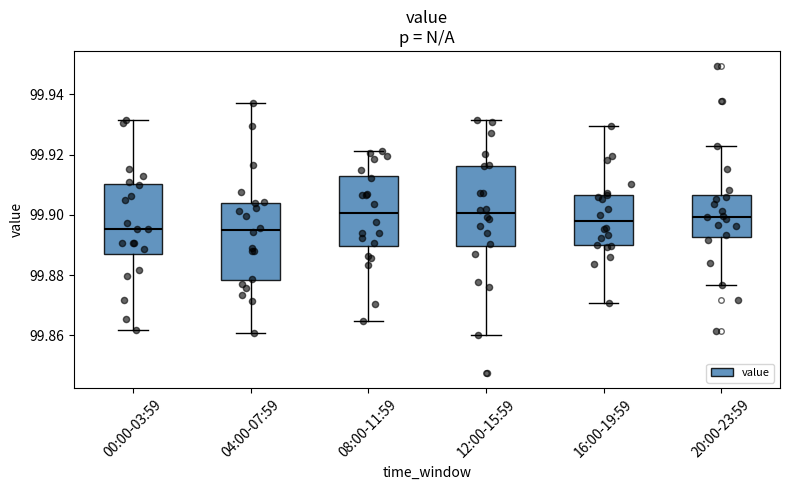

Reading left to right, transcribe this box plot: for each box, give where its median line is, the range the box spans, and where its two whiskers end, as read against the y-axis. The values are not printed on the chart, so give them approximately, as read against the axis.

00:00-03:59: median 99.896, box 99.888 to 99.910, whiskers 99.862 to 99.932
04:00-07:59: median 99.894, box 99.878 to 99.904, whiskers 99.860 to 99.938
08:00-11:59: median 99.900, box 99.890 to 99.912, whiskers 99.864 to 99.922
12:00-15:59: median 99.900, box 99.890 to 99.916, whiskers 99.860 to 99.932
16:00-19:59: median 99.898, box 99.890 to 99.906, whiskers 99.870 to 99.930
20:00-23:59: median 99.900, box 99.892 to 99.906, whiskers 99.876 to 99.922